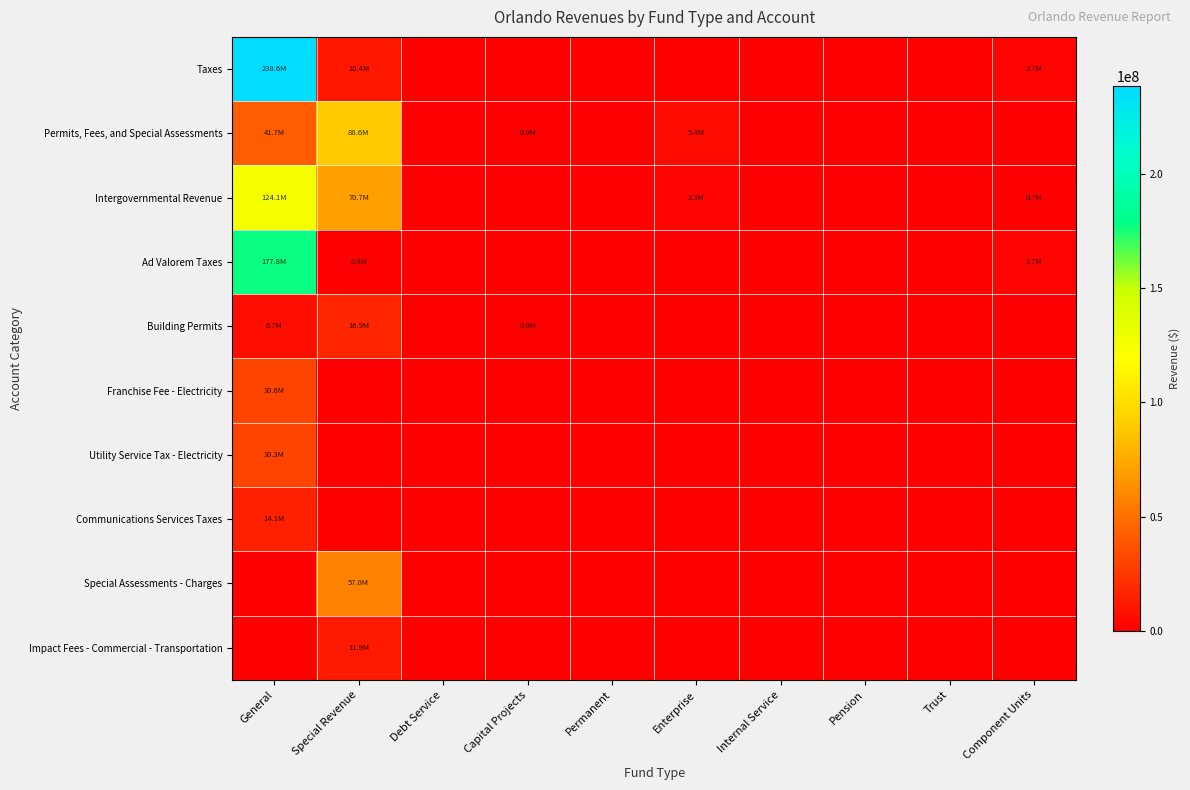

Reading left to right, what are all the values shown in this chart?

Taxes: General=238588102	Special Revenue=10355219	Debt Service=0	Capital Projects=0	Permanent=0	Enterprise=0	Internal Service=0	Pension=0	Trust=0	Component Units=2741941
Permits, Fees, and Special Assessments: General=41737170	Special Revenue=88621683	Debt Service=0	Capital Projects=3752	Permanent=0	Enterprise=5363789	Internal Service=0	Pension=0	Trust=0	Component Units=0
Intergovernmental Revenue: General=124137014	Special Revenue=70718104	Debt Service=0	Capital Projects=0	Permanent=0	Enterprise=2311113	Internal Service=0	Pension=0	Trust=0	Component Units=731995
Ad Valorem Taxes: General=177769204	Special Revenue=440793	Debt Service=0	Capital Projects=0	Permanent=0	Enterprise=0	Internal Service=0	Pension=0	Trust=0	Component Units=2741941
Building Permits: General=6668614	Special Revenue=16866997	Debt Service=0	Capital Projects=3752	Permanent=0	Enterprise=0	Internal Service=0	Pension=0	Trust=0	Component Units=0
Franchise Fee - Electricity: General=30628646	Special Revenue=0	Debt Service=0	Capital Projects=0	Permanent=0	Enterprise=0	Internal Service=0	Pension=0	Trust=0	Component Units=0
Utility Service Tax - Electricity: General=30297898	Special Revenue=0	Debt Service=0	Capital Projects=0	Permanent=0	Enterprise=0	Internal Service=0	Pension=0	Trust=0	Component Units=0
Communications Services Taxes: General=14136222	Special Revenue=0	Debt Service=0	Capital Projects=0	Permanent=0	Enterprise=0	Internal Service=0	Pension=0	Trust=0	Component Units=0
Special Assessments - Charges: General=0	Special Revenue=56975713	Debt Service=0	Capital Projects=0	Permanent=0	Enterprise=0	Internal Service=0	Pension=0	Trust=0	Component Units=0
Impact Fees - Commercial - Transportation: General=0	Special Revenue=11912570	Debt Service=0	Capital Projects=0	Permanent=0	Enterprise=0	Internal Service=0	Pension=0	Trust=0	Component Units=0